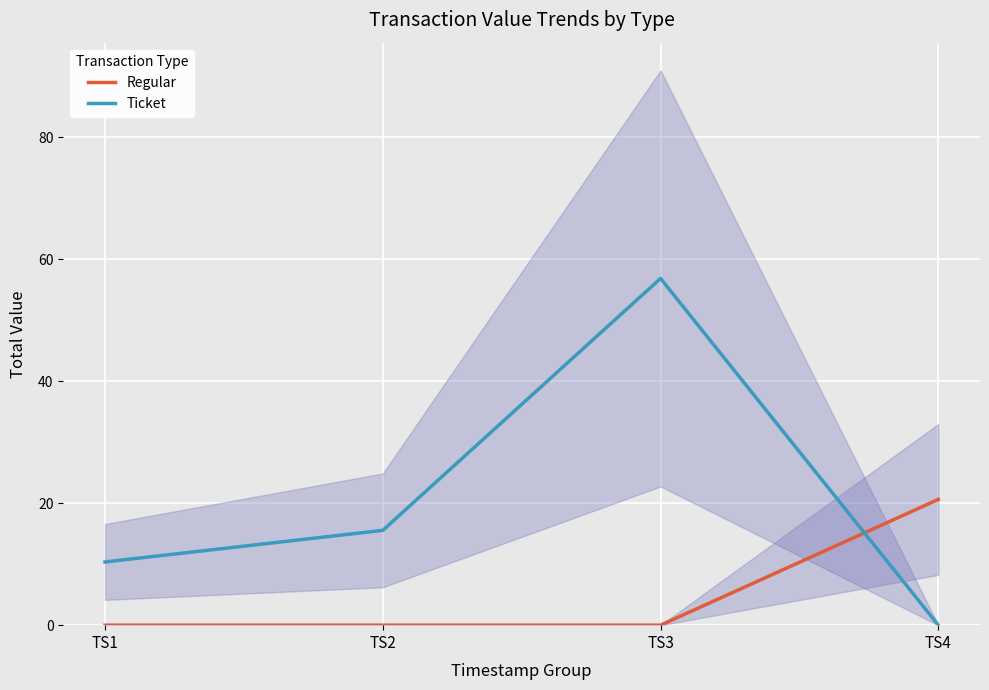

True or false: Ticket has a value of 4.2 at TS2.

False